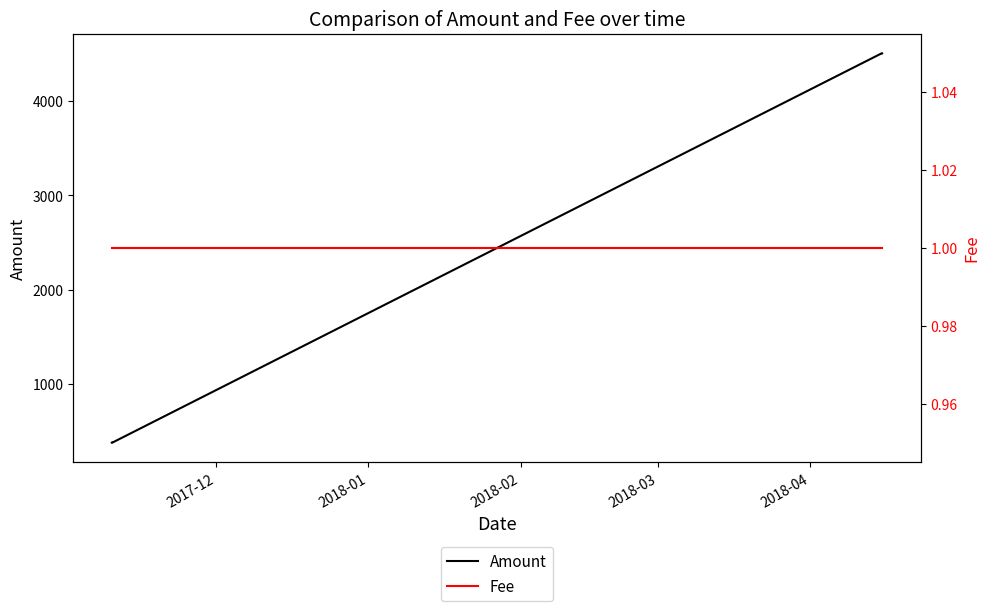

How many data points does each series have?

4